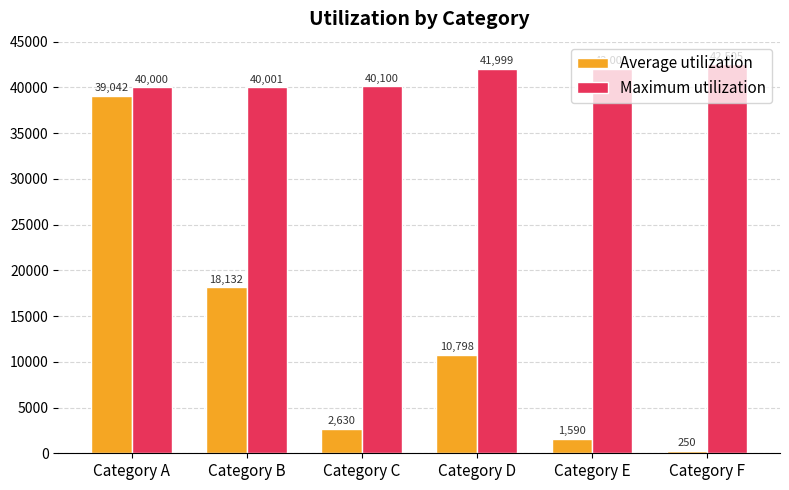

What is the sum of all Maximum utilization values?

246605